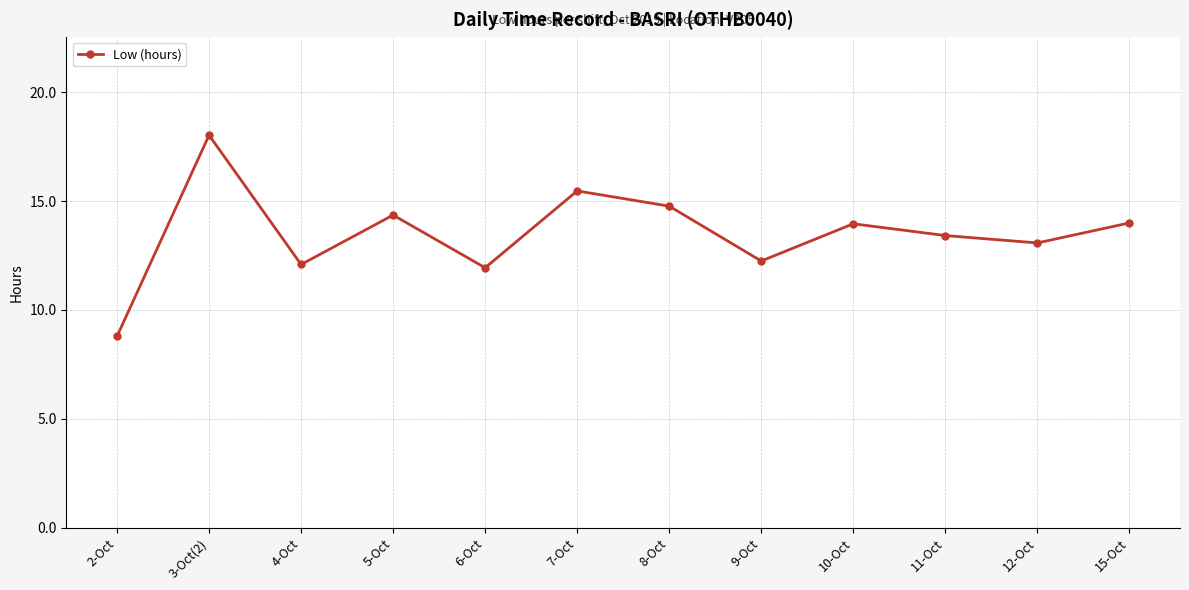

Does the chart have visible grid lines?

Yes